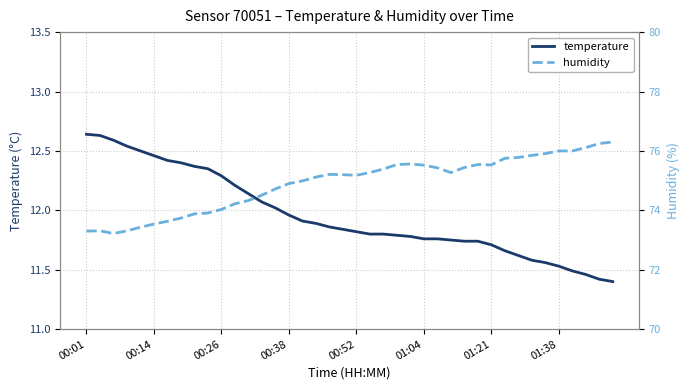

The humidity series shows 74.9 at 00:38. True or false?

True